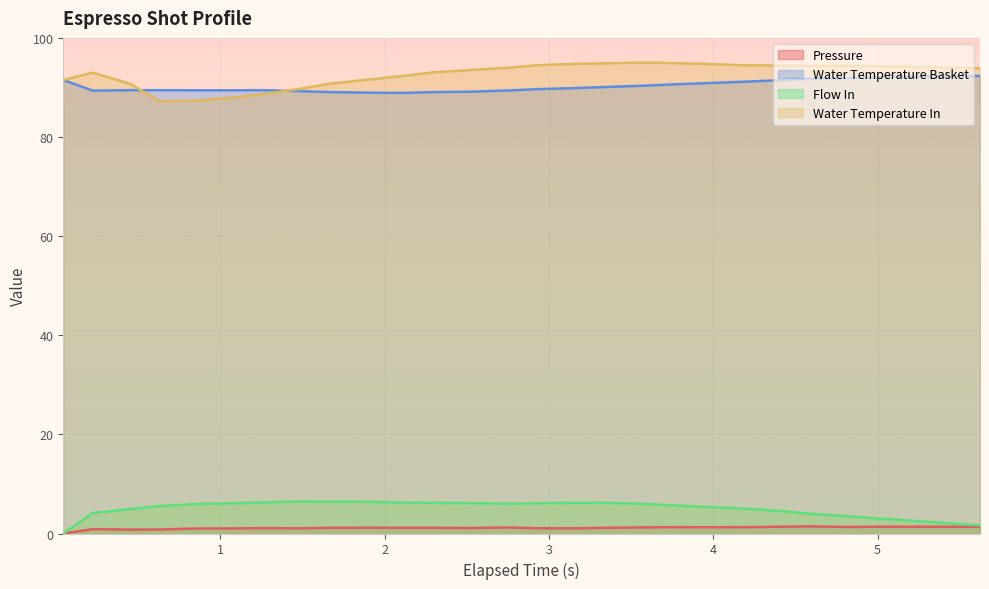

True or false: water_temperature_in and pressure cross at least once.

False